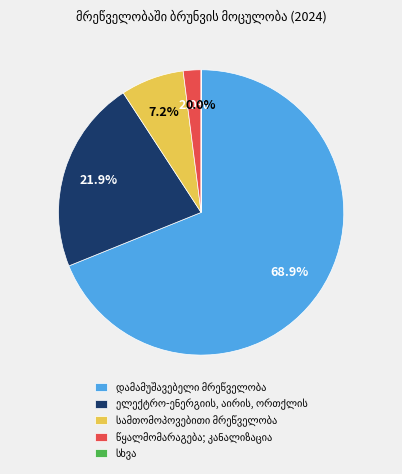

Is there any slice that represents more than half of the pie?

Yes